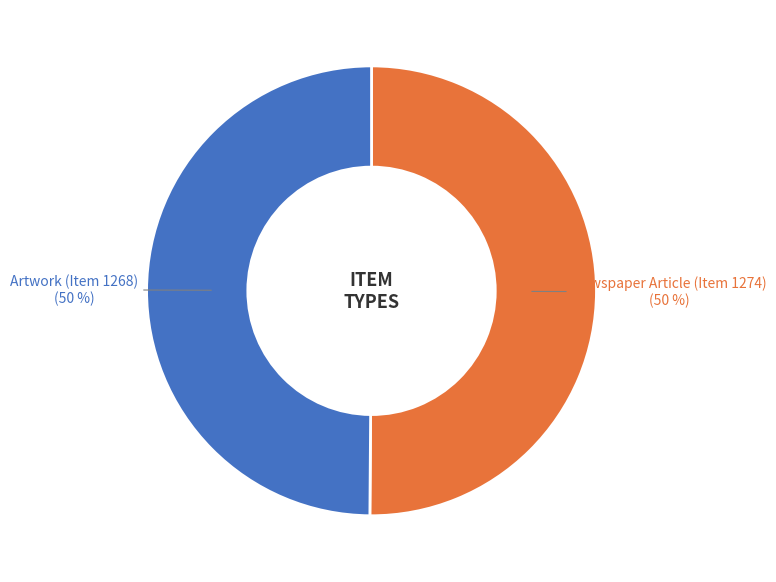

How many segments does this pie chart have?

2